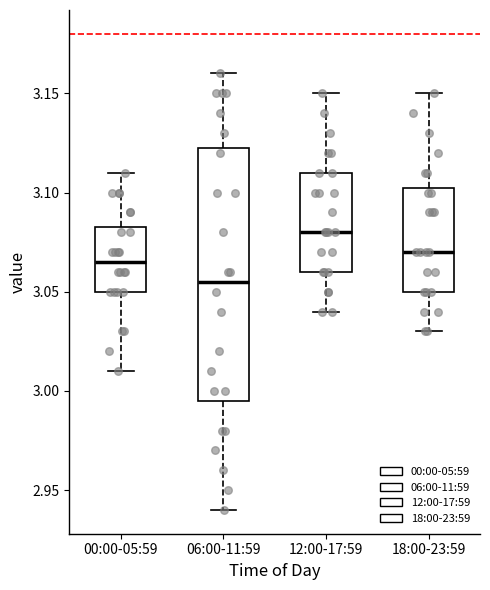

Which box's median line is the lowest?

06:00-11:59